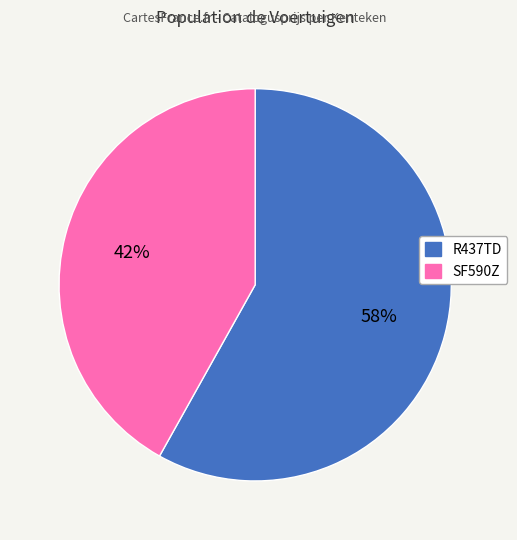

Between R437TD and SF590Z, which is larger?

R437TD